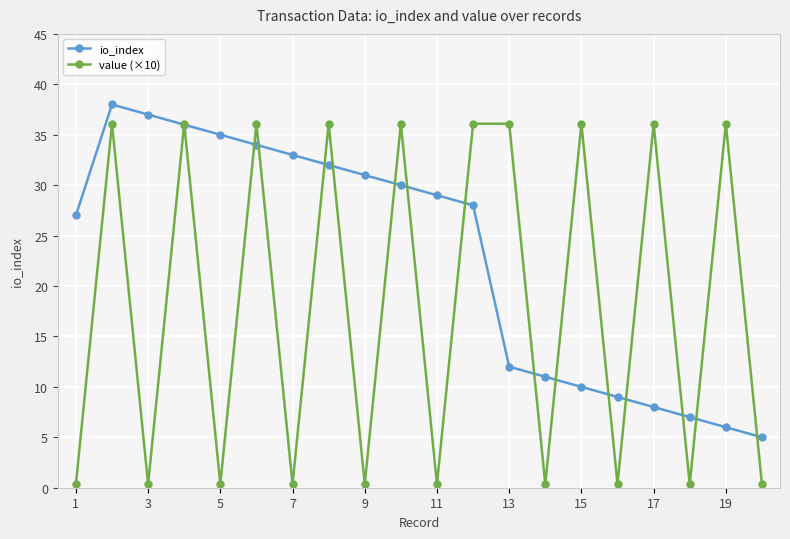

At how many categories does at least one series exceed 26?

16